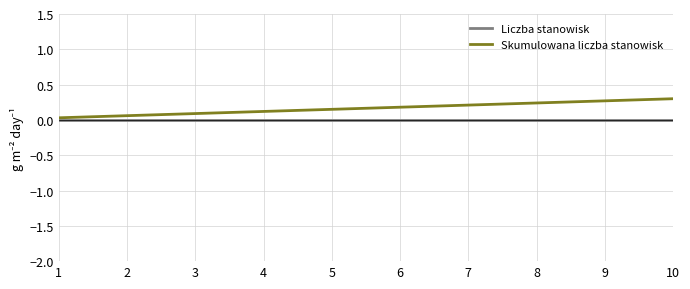

Rank the series by their average value, from highest to lowest.

Skumulowana liczba stanowisk, Liczba stanowisk